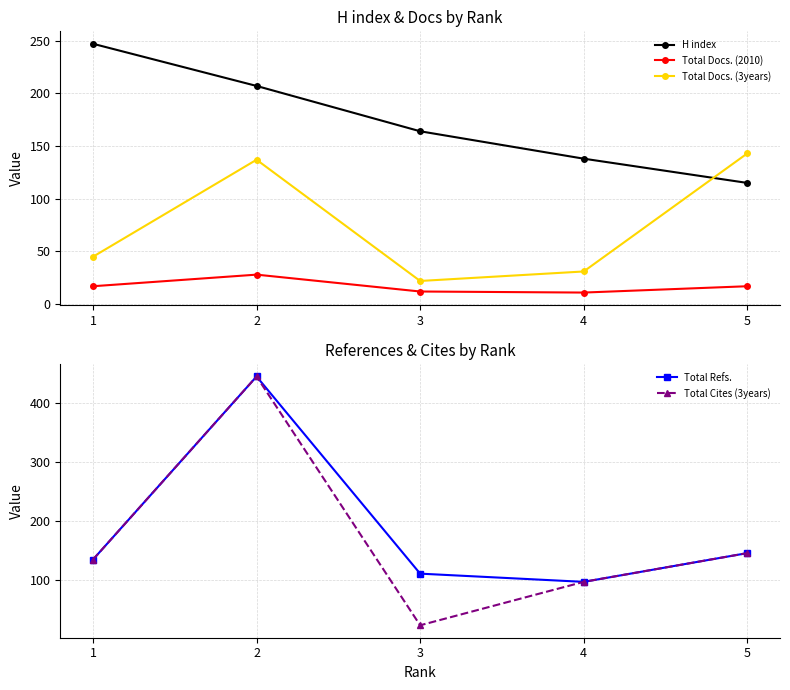

What is the spread (max minus min) of values at 4?

127